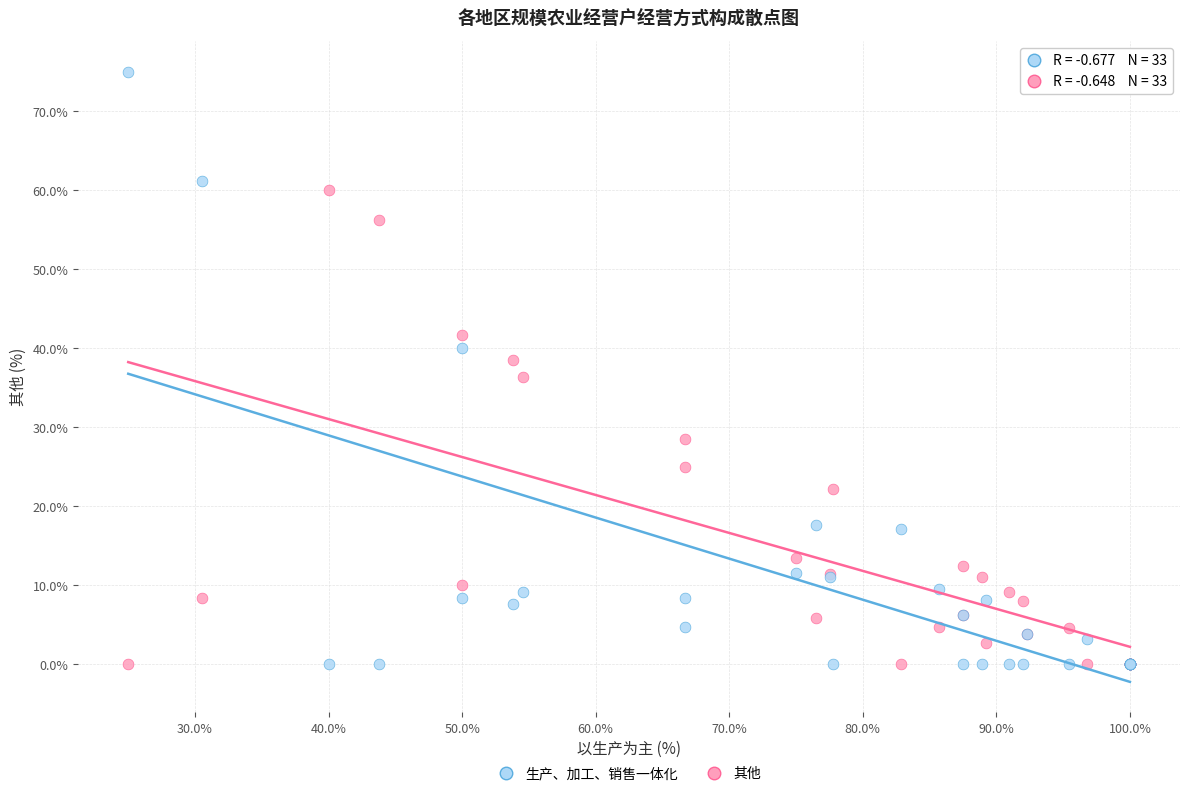

In the 其他 series, what Y value is closest to 30?

28.6